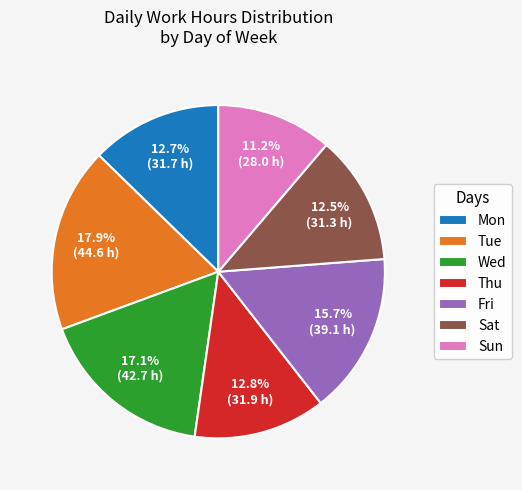

To the nearest percent, what portion does Fri represent?

16%